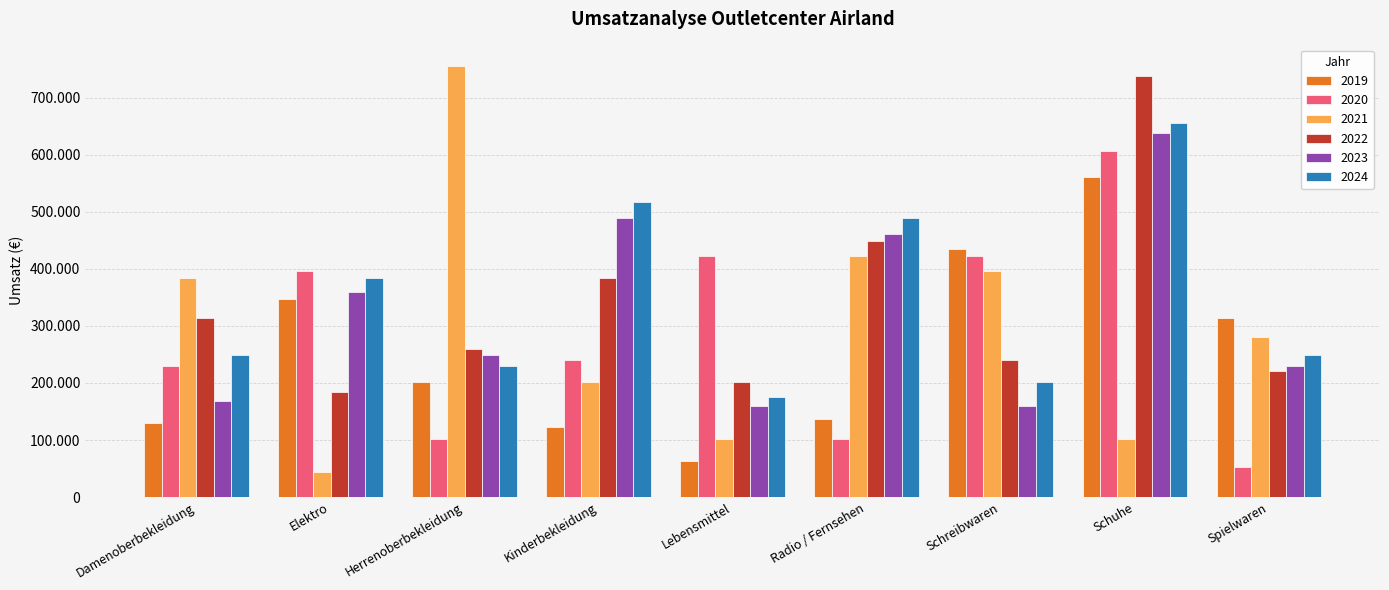

Does the chart contain any negative values?

No